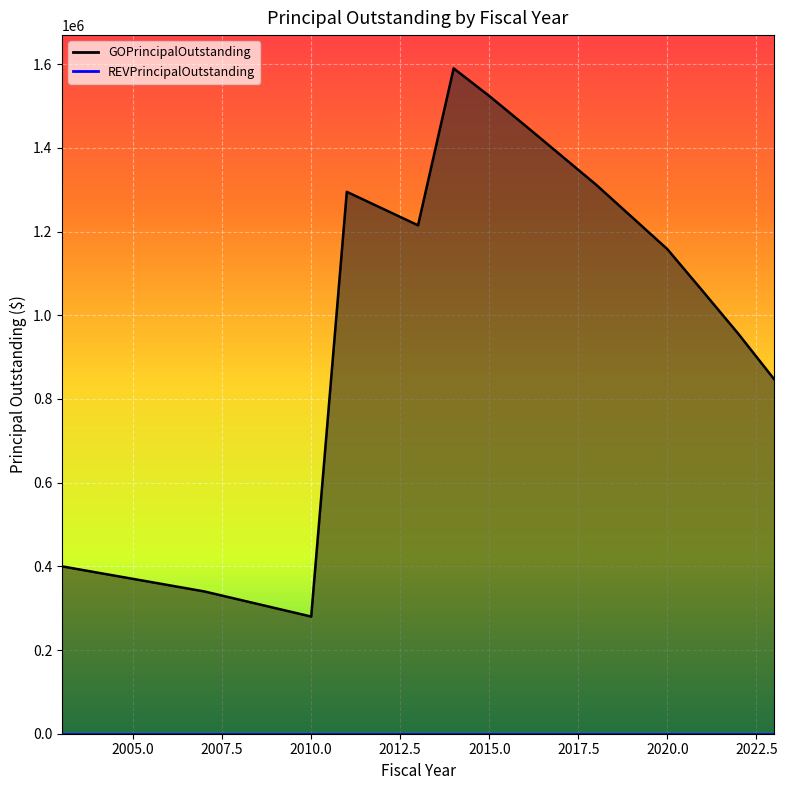

Where is the first local minimum?

2010